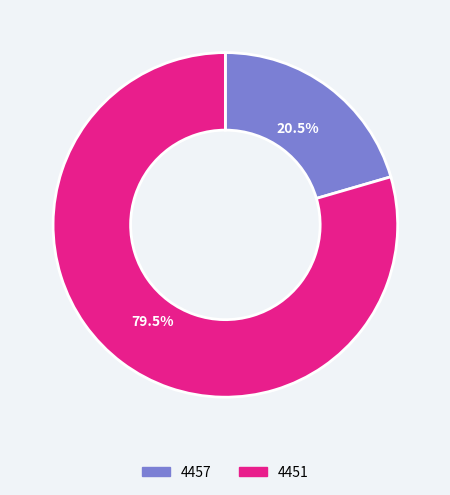

To the nearest percent, what is the average slice percentage?

50%